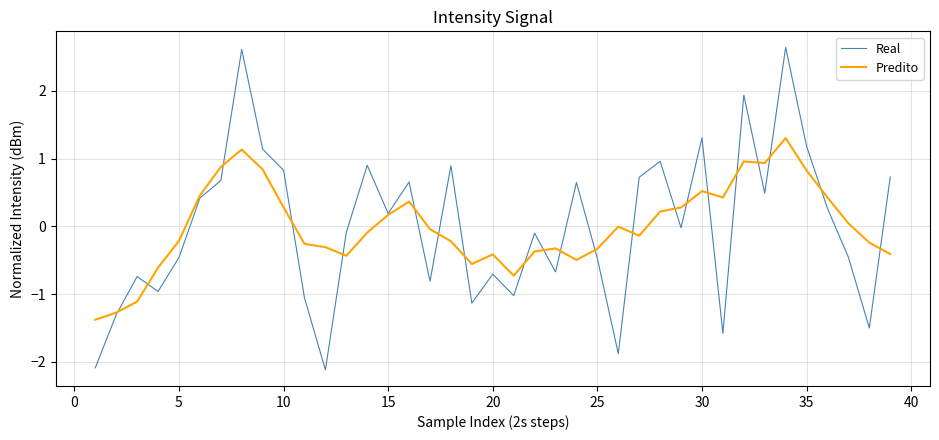

What is the maximum value shown in the chart?

2.6